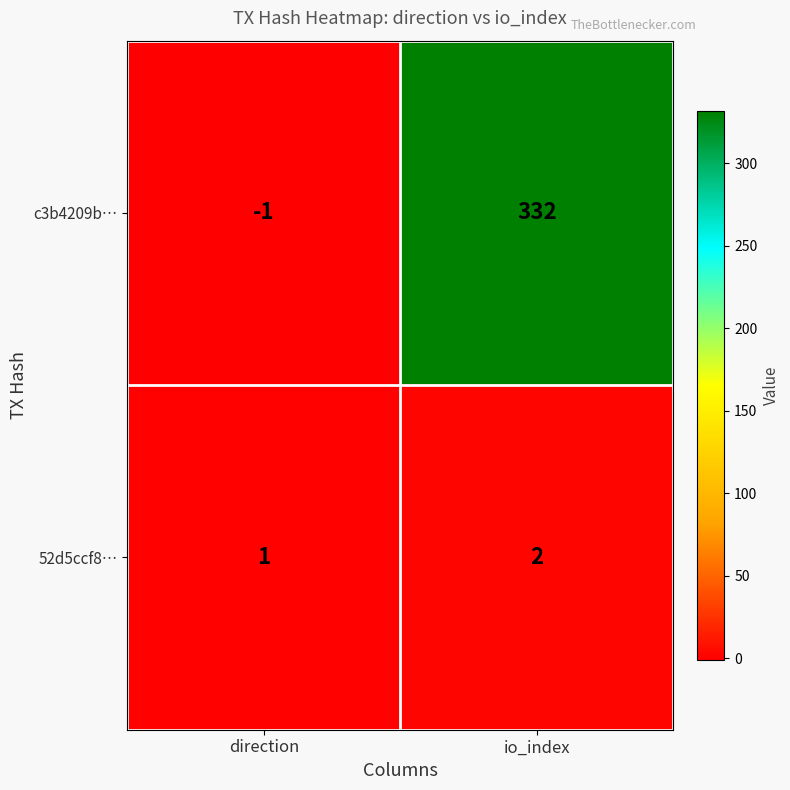

What is the sum of the c3b4209b… values at direction and io_index?

331